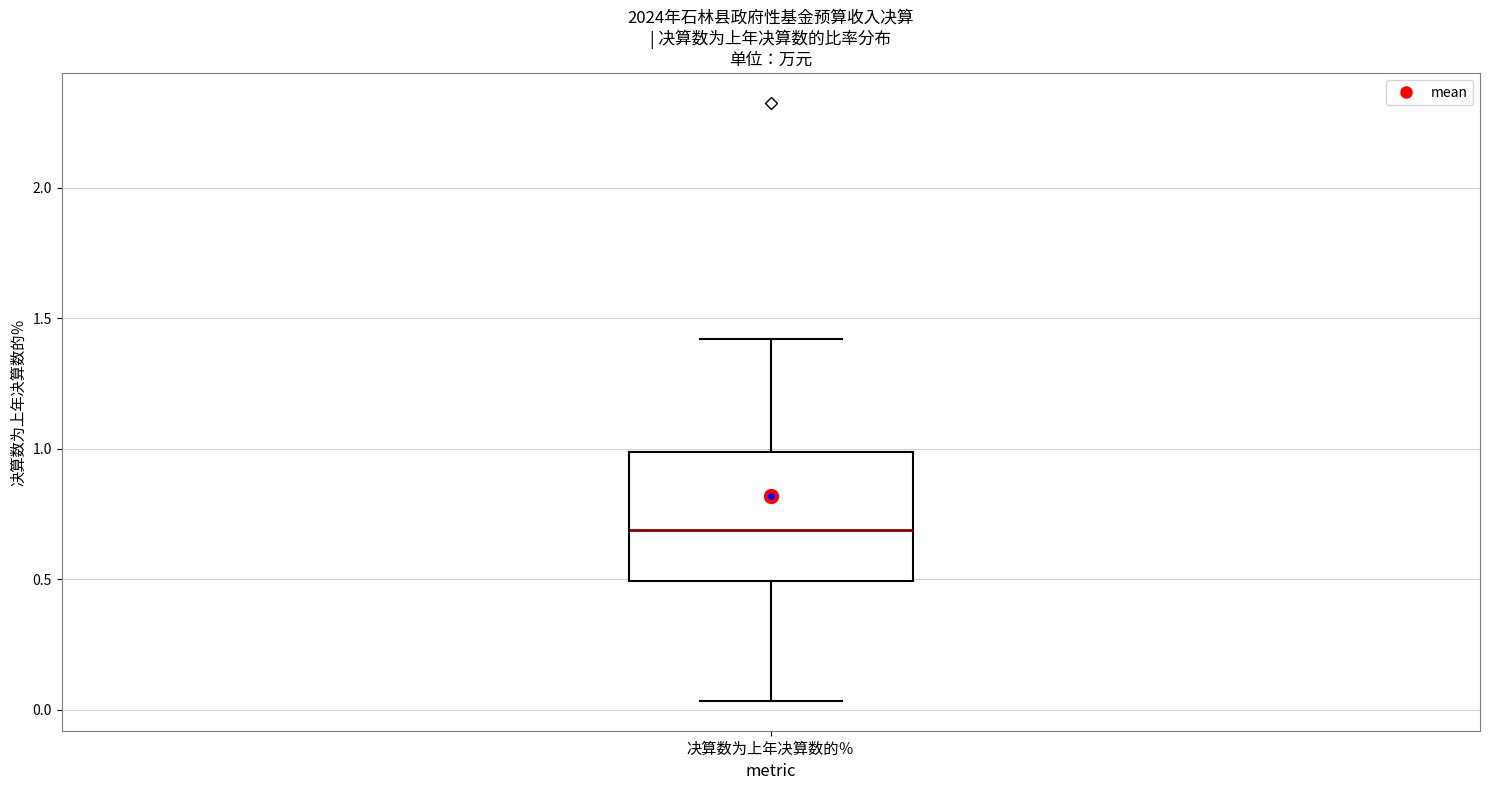

Transcribe this box plot: give where the median line is, the range the box spans, and where the two whiskers end, as read against the y-axis. The values are not printed on the chart, so give them approximately, as read against the axis.

median 0.70, box 0.50 to 1.00, whiskers 0.05 to 1.40